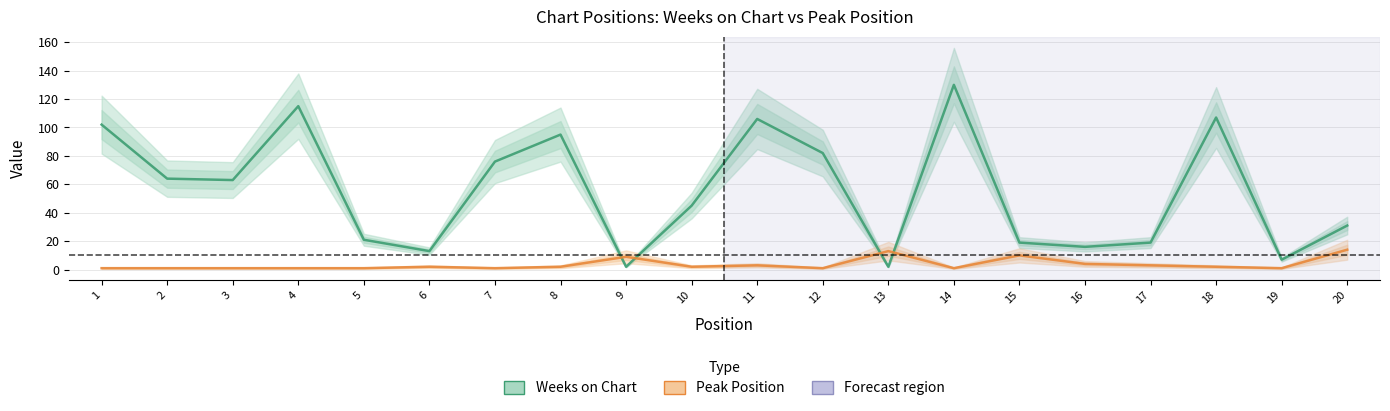

Reading right to left, extract all data points from this chart.

Weeks on Chart: 20=31	19=7	18=107	17=19	16=16	15=19	14=130	13=2	12=82	11=106	10=45	9=2	8=95	7=76	6=13	5=21	4=115	3=63	2=64	1=102
Peak Position: 20=14	19=1	18=2	17=3	16=4	15=10	14=1	13=13	12=1	11=3	10=2	9=9	8=2	7=1	6=2	5=1	4=1	3=1	2=1	1=1